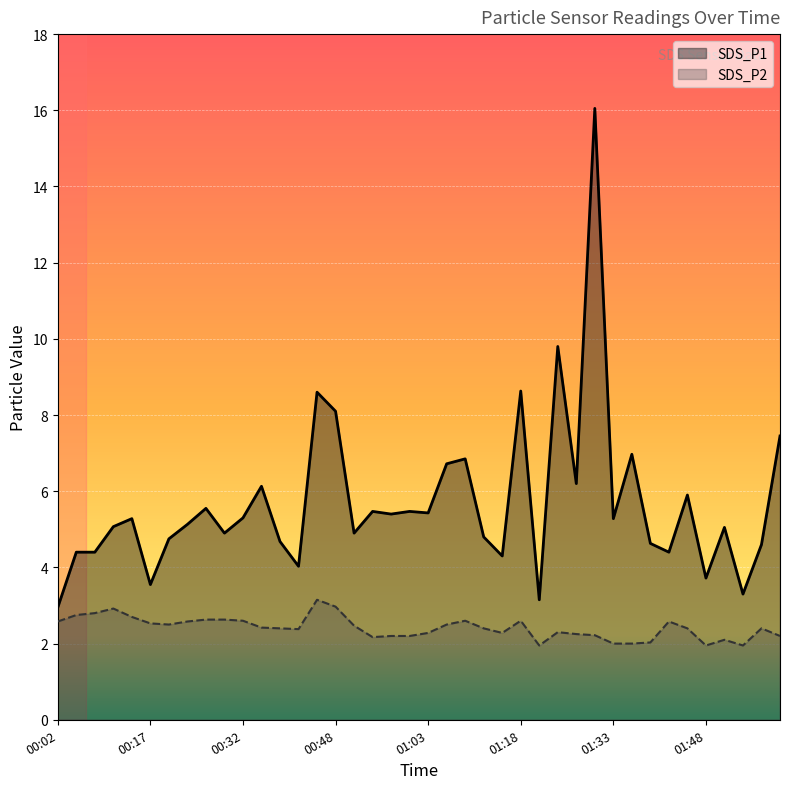

How many values in the SDS_P2 series exceed 2?

35